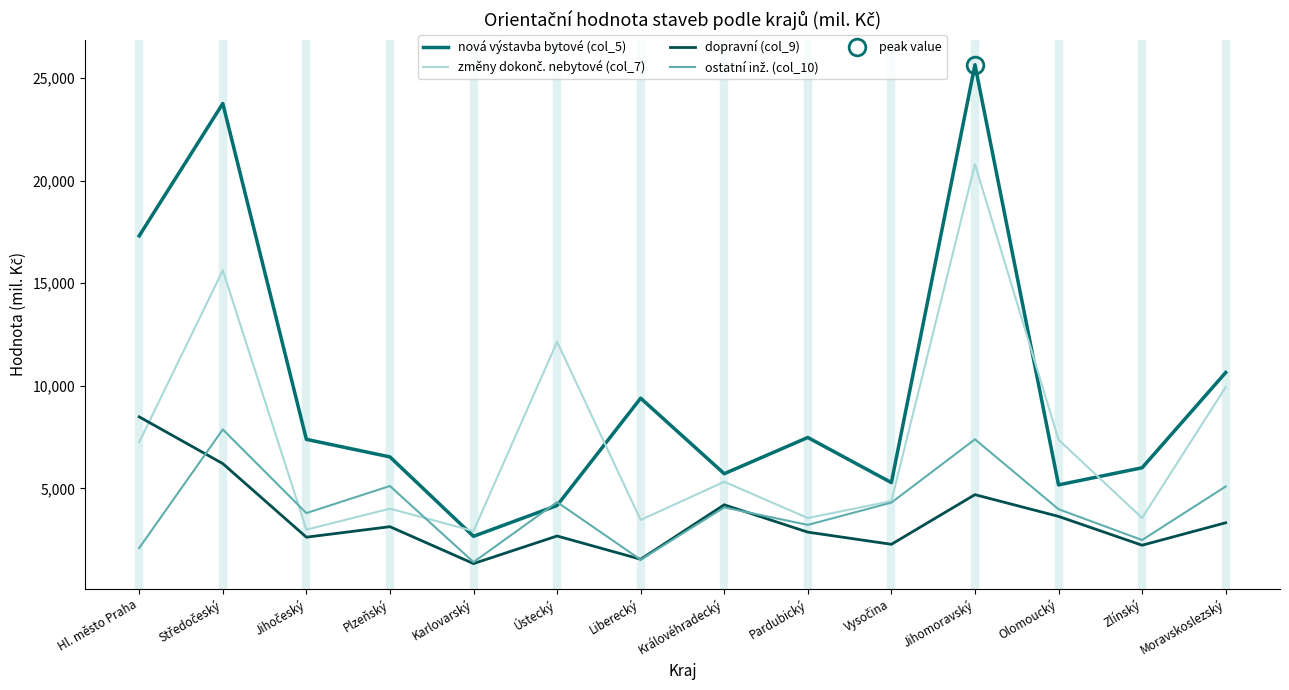

Where is the first local maximum for nová výstavba bytové (col_5)?

Středočeský